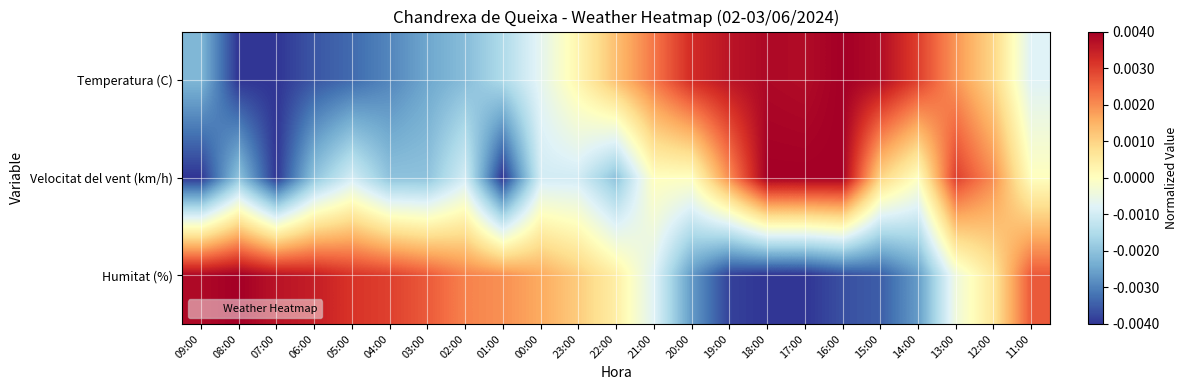

Between 23:00 and 11:00, which is larger?

23:00